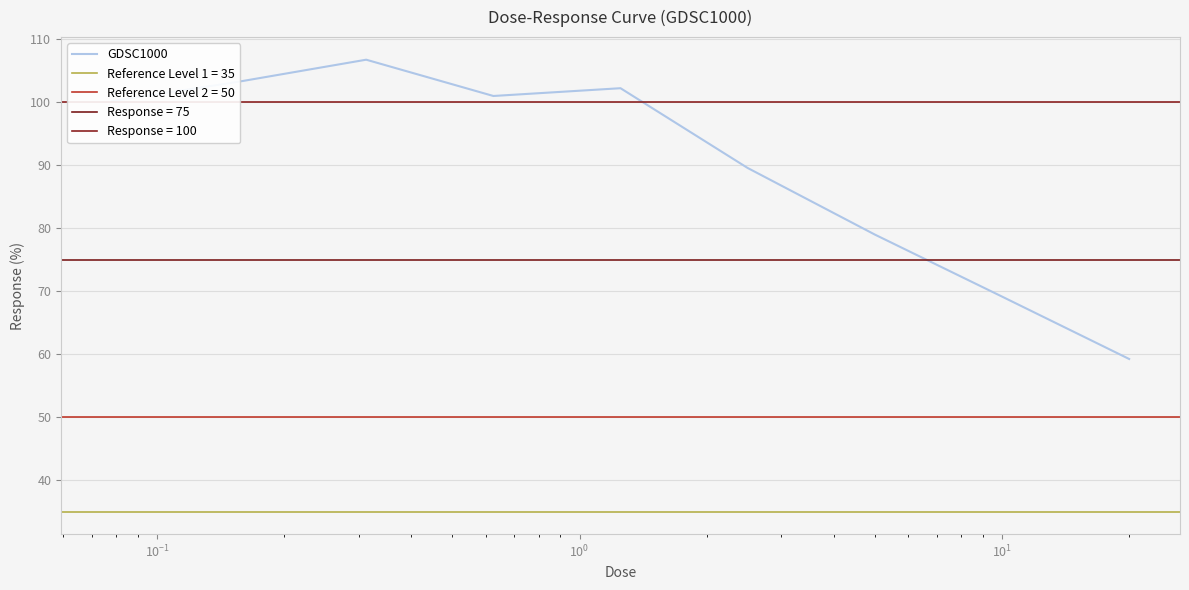

What is the minimum value for GDSC1000?

59.2